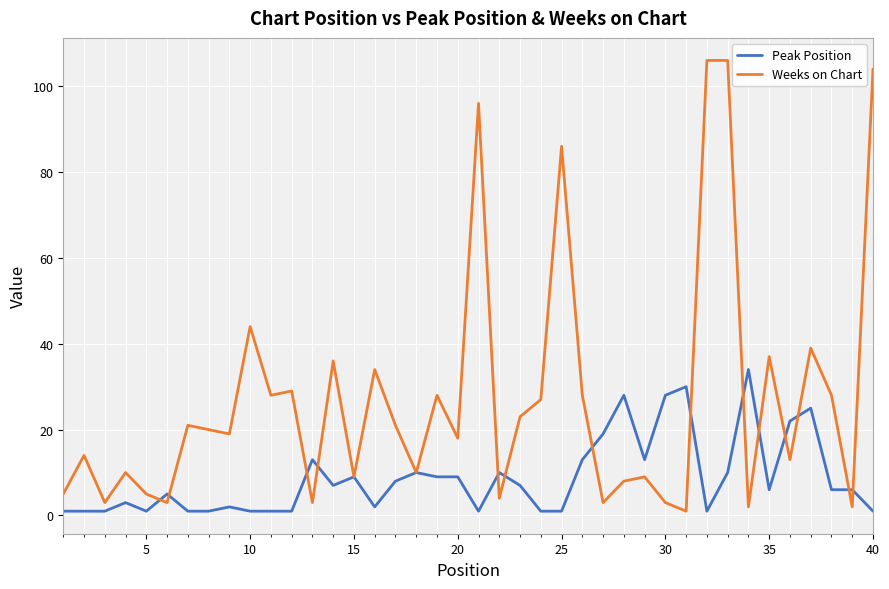

Which series has the largest total across all categories?

Weeks on Chart